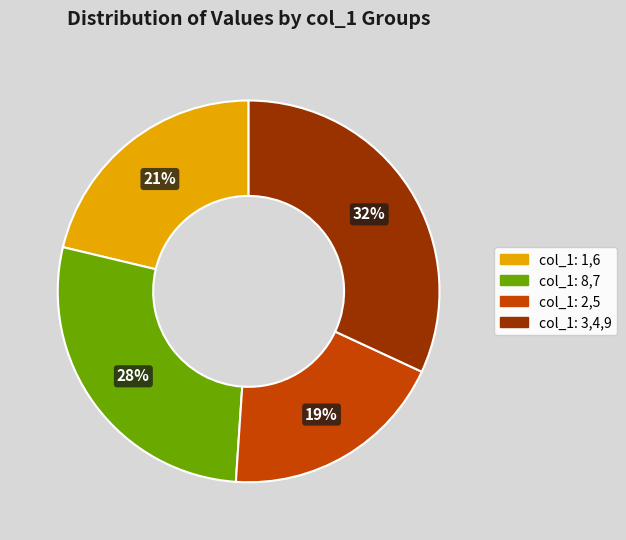

To the nearest percent, what is the difference between the largest and smallest slice percentages?

13%